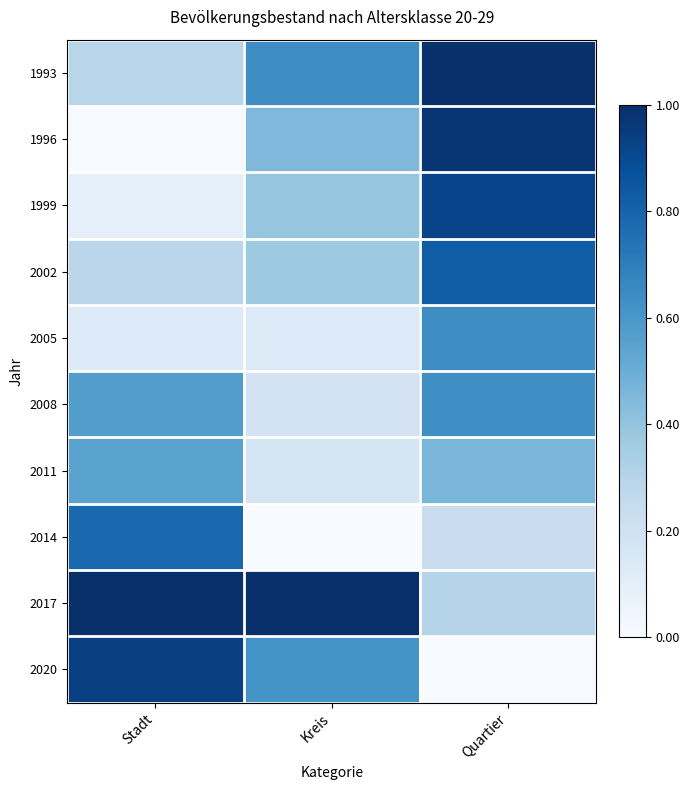

What is the maximum value shown in the chart?

1.0